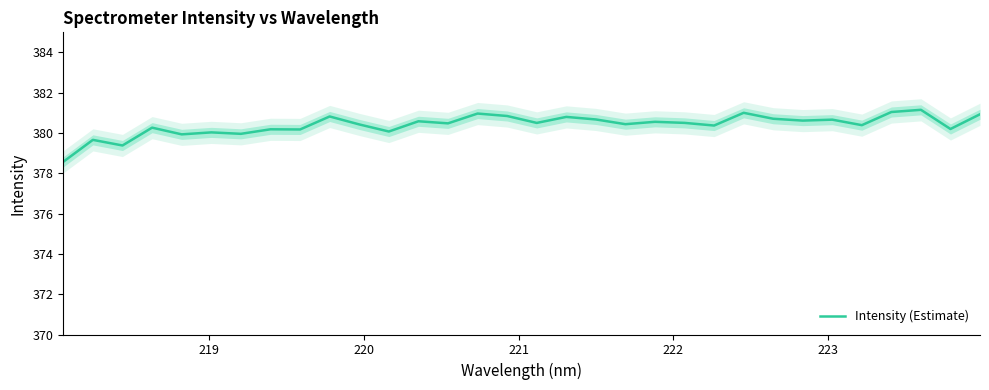

Reading left to right, extract all data points from this chart.

378.6	379.7	379.4	380.3	379.9	380.0	380.0	380.2	380.2	380.8	380.4	380.1	380.6	380.5	381.0	380.8	380.5	380.8	380.7	380.4	380.6	380.5	380.4	381.0	380.7	380.6	380.7	380.4	381.0	381.2	380.2	380.9